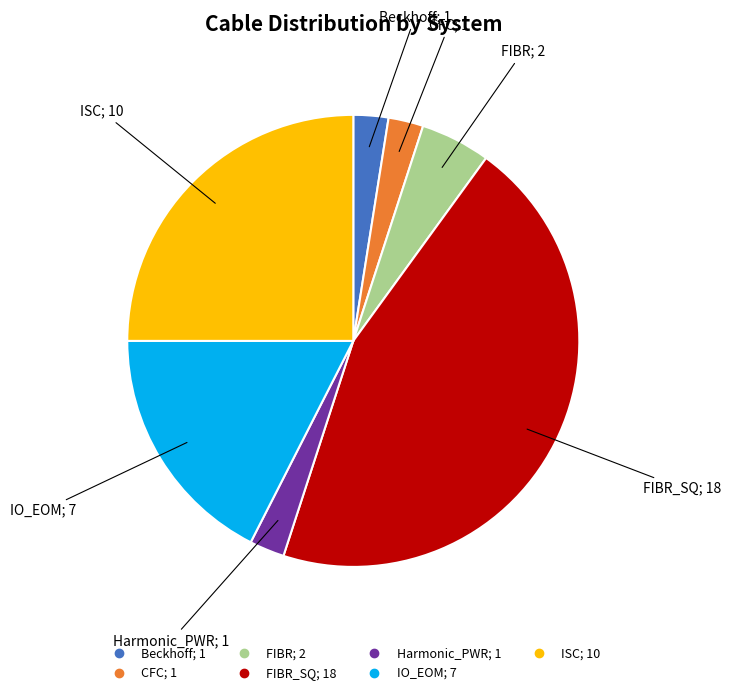

Does any single category account for the majority?

No